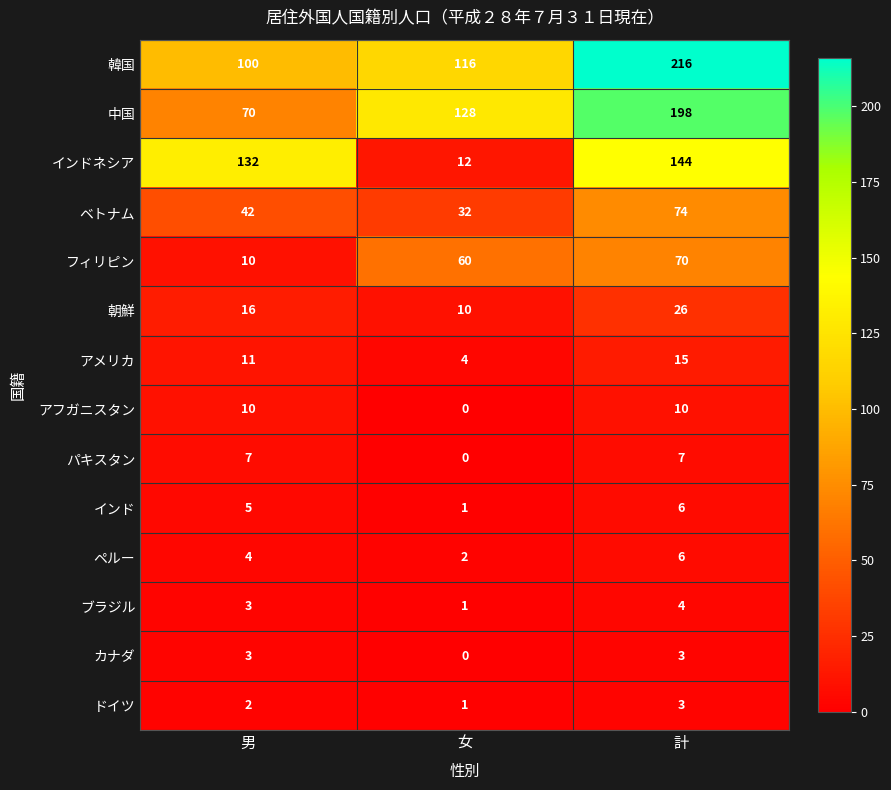

At which label does ペルー reach its minimum?

女